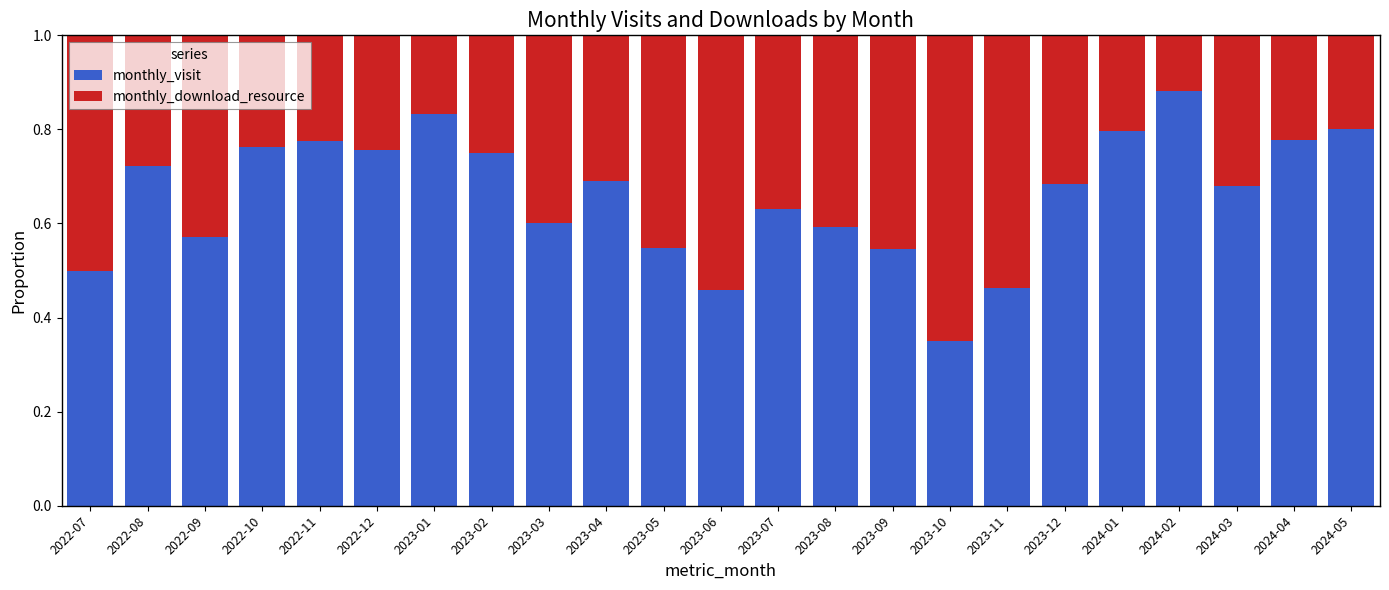

At which label does monthly_visit reach its minimum?

2023-10